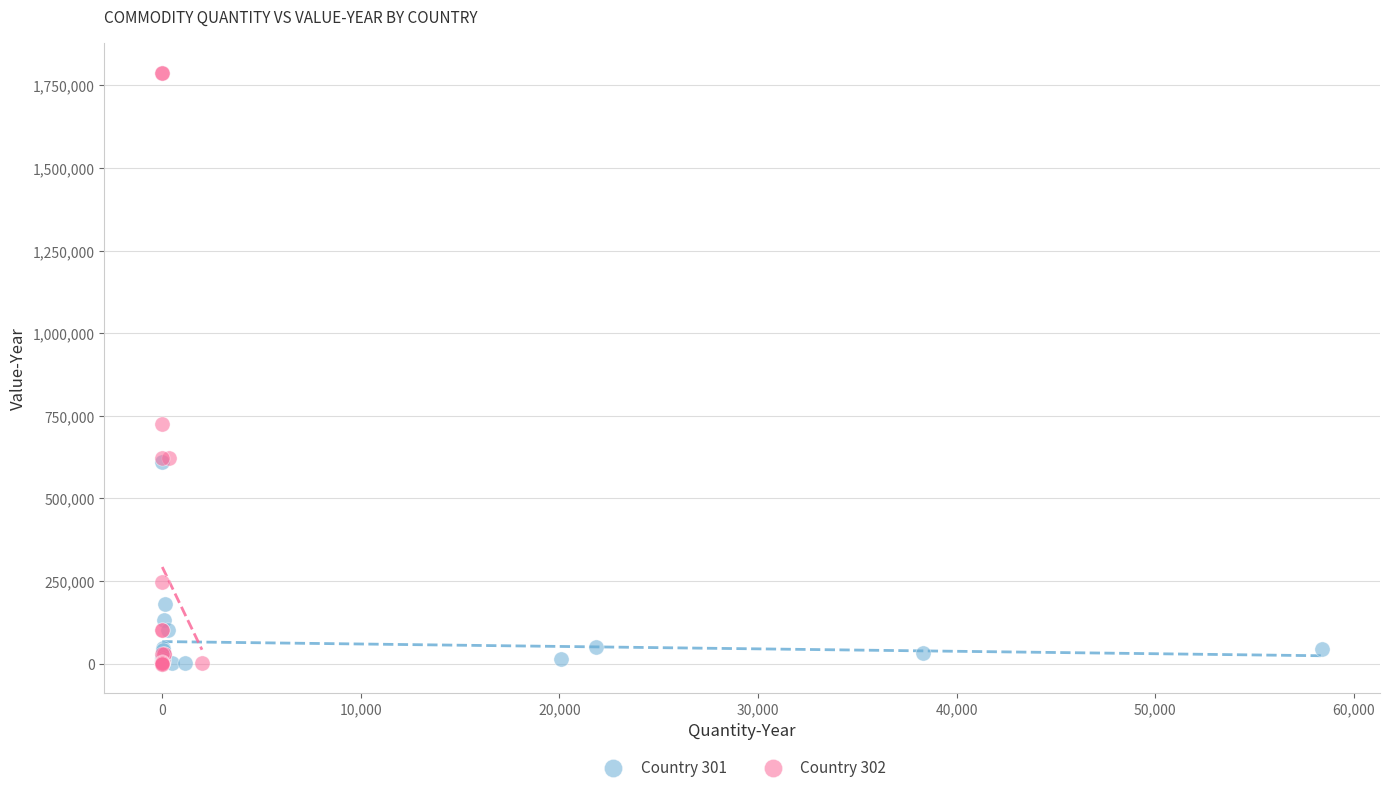

Which series has the largest Y range (max minus min)?

Country 302